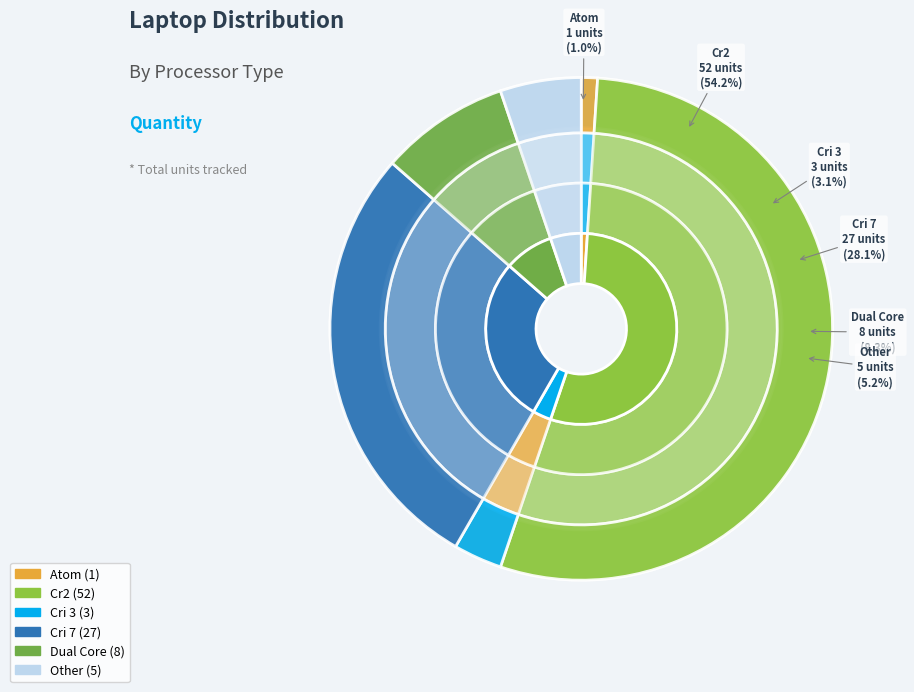

Which has a higher value, Dual Core or Cri 7?

Cri 7